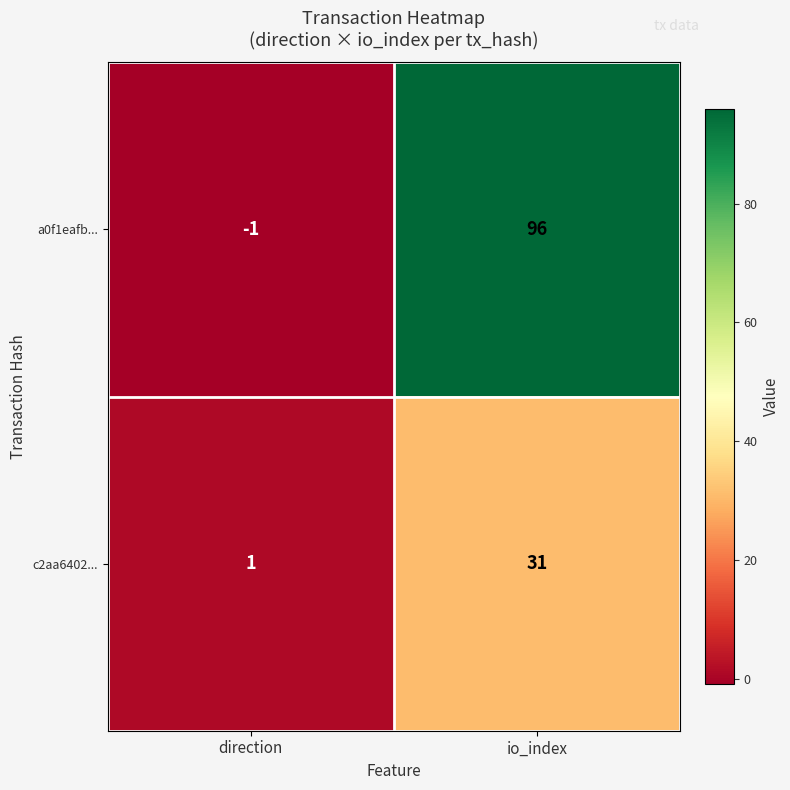

What is the spread (max minus min) of values at io_index?

65